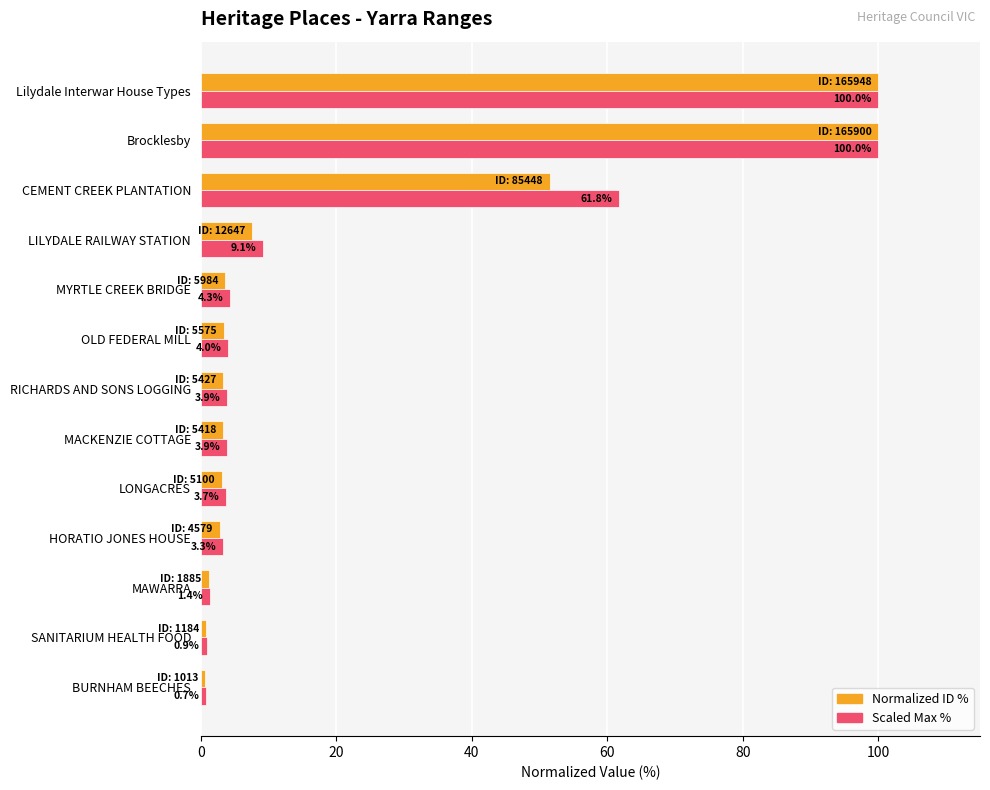

Which category has the lowest value across all series?

BURNHAM BEECHES